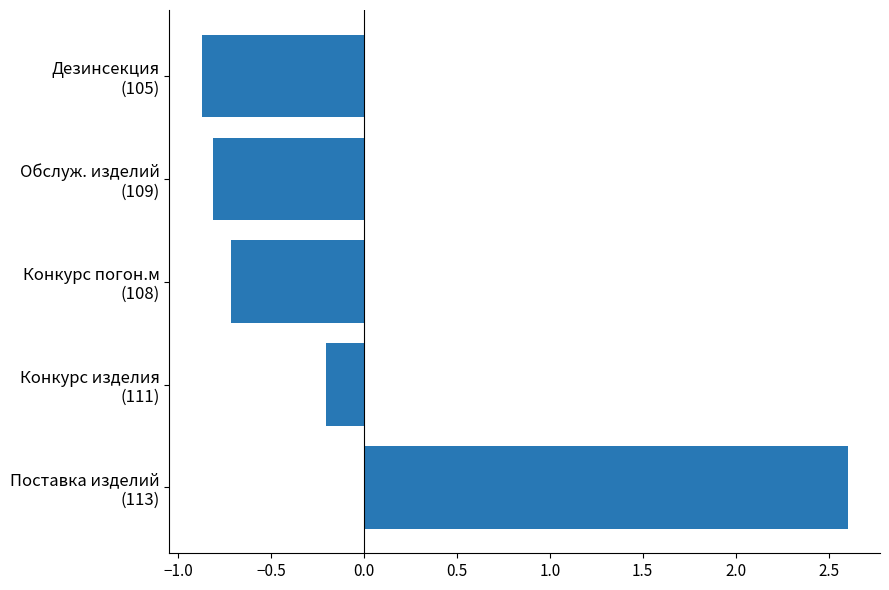

At which label is the value closest to 0?

Конкурс изделия
(111)